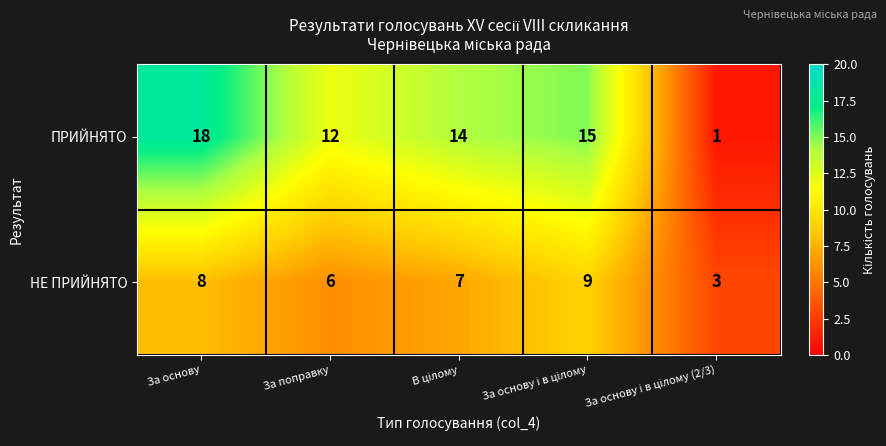

What is the greatest value displayed?

18